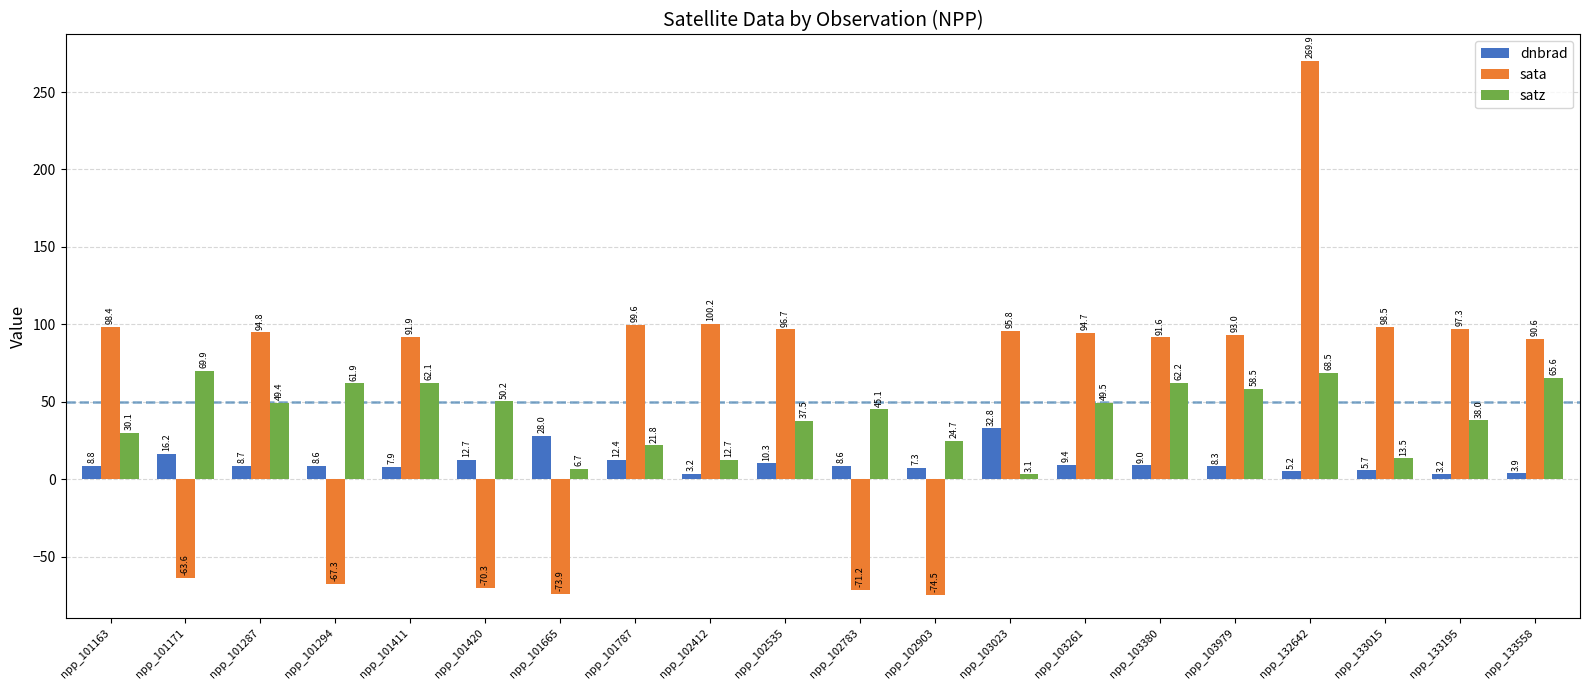

How many bars are there in each group?

3